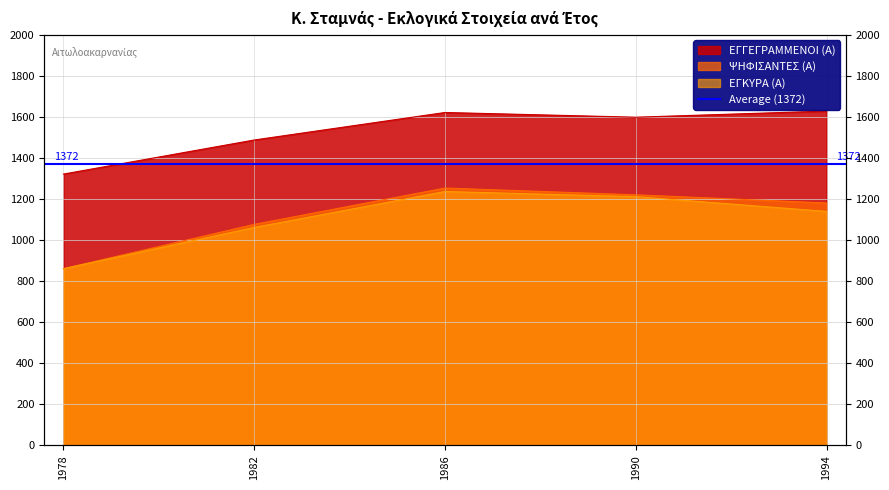

At which label is ΨΗΦΙΣΑΝΤΕΣ (Α) closest to 1057?

1982